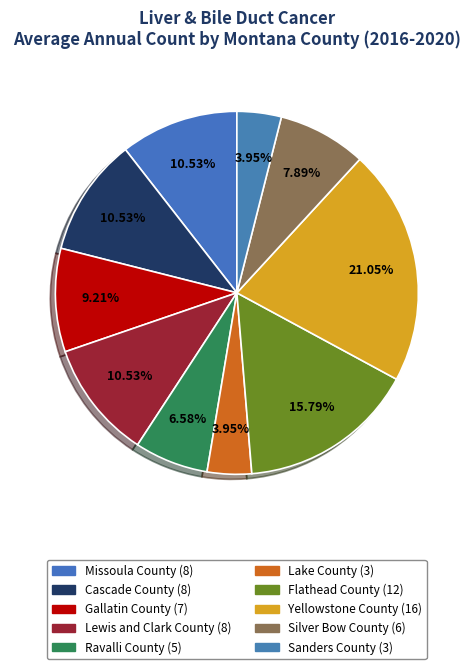

Is the sum of Gallatin County and Silver Bow County greater than half?

No